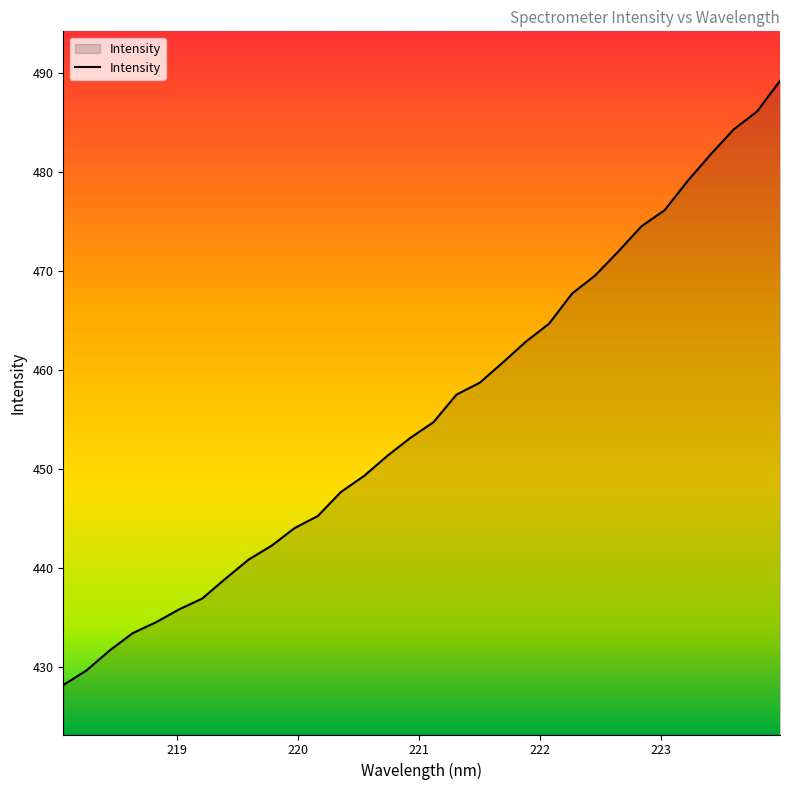

How many distinct data groups are displayed?

1